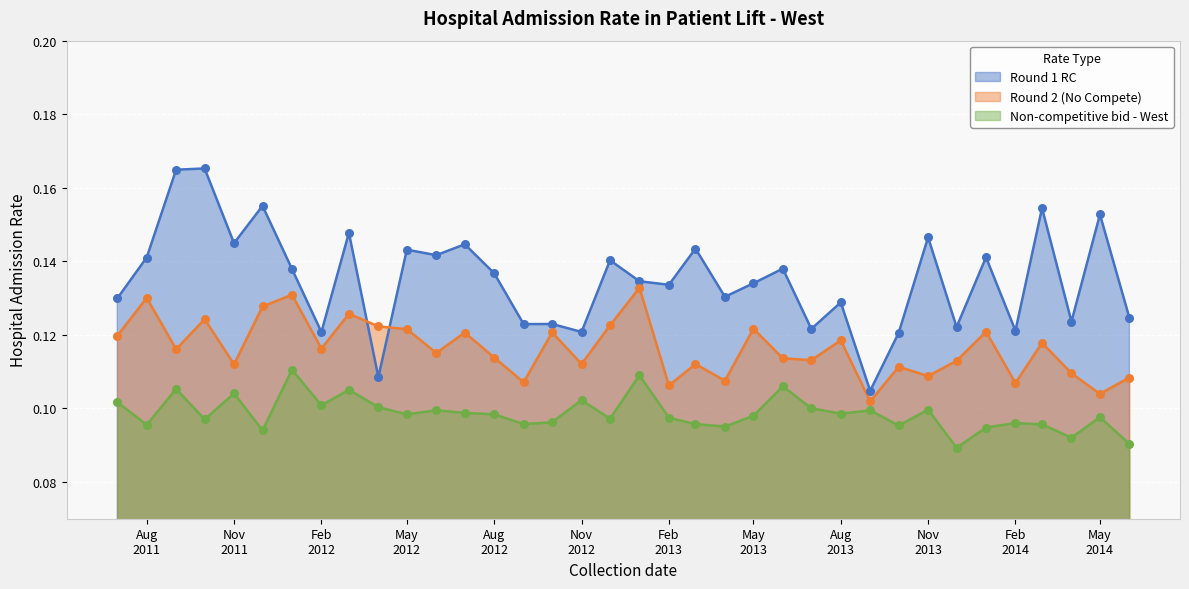

Which series contains the highest Y value?

Round 1 RC